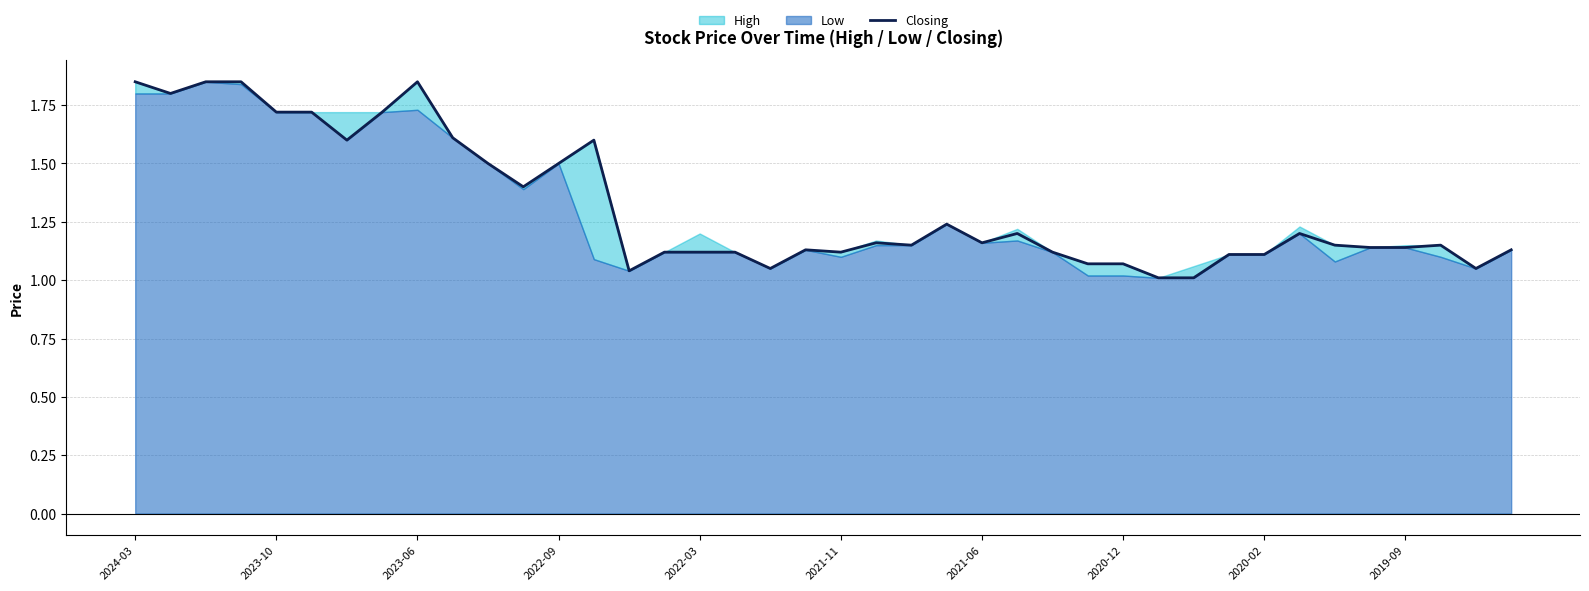

Reading left to right, what are all the values shown in this chart?

1.9	1.8	1.9	1.9	1.7	1.7	1.6	1.7	1.9	1.6	1.5	1.4	1.5	1.6	1.0	1.1	1.1	1.1	1.1	1.1	1.1	1.2	1.1	1.2	1.2	1.2	1.1	1.1	1.1	1.0	1.0	1.1	1.1	1.2	1.1	1.1	1.1	1.1	1.1	1.1